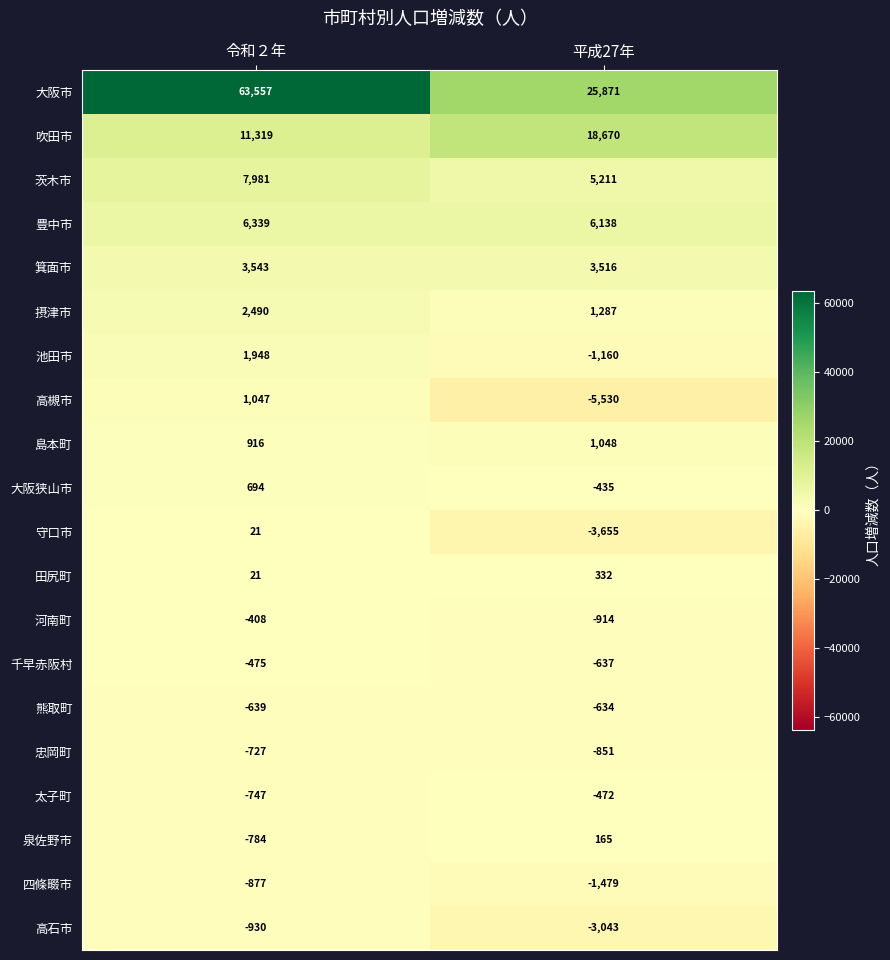

At which label does 茨木市 reach its peak?

令和２年